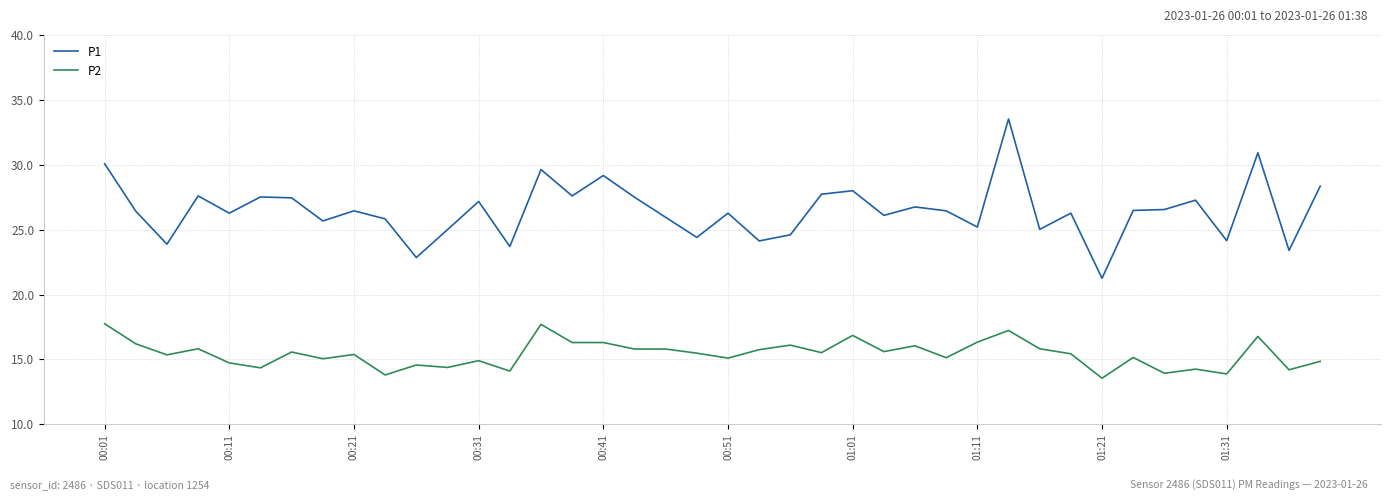

List the series in order of their overall mean, lowest first.

P2, P1